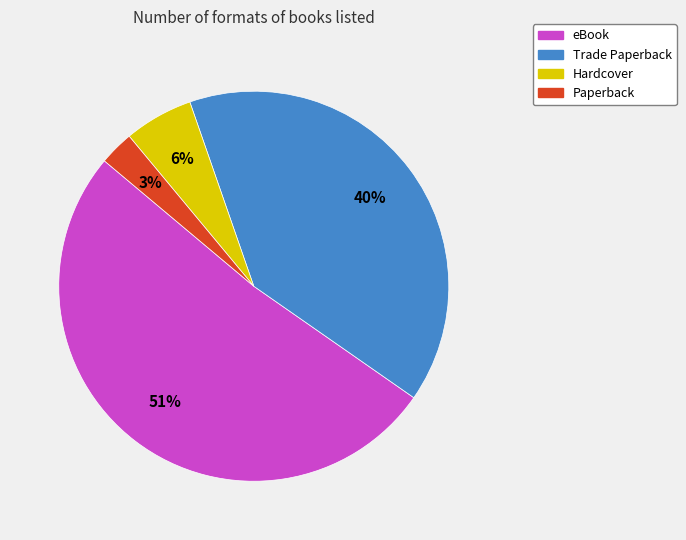

Do Trade Paperback and Paperback together represent more than half of the pie?

No